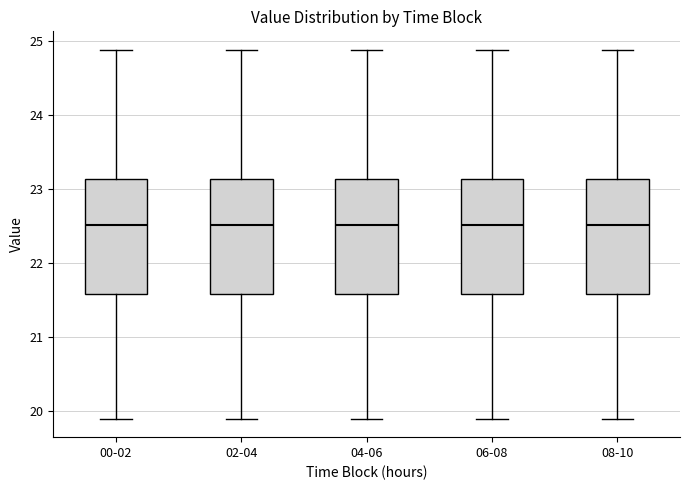

Reading left to right, read every box against the y-axis: the position of its median line, the range the box covers, and the ends of its whiskers. The values are not printed on the chart, so give them approximately, as read against the axis.

00-02: median 22.5, box 21.6 to 23.1, whiskers 19.9 to 24.9
02-04: median 22.5, box 21.6 to 23.1, whiskers 19.9 to 24.9
04-06: median 22.5, box 21.6 to 23.1, whiskers 19.9 to 24.9
06-08: median 22.5, box 21.6 to 23.1, whiskers 19.9 to 24.9
08-10: median 22.5, box 21.6 to 23.1, whiskers 19.9 to 24.9